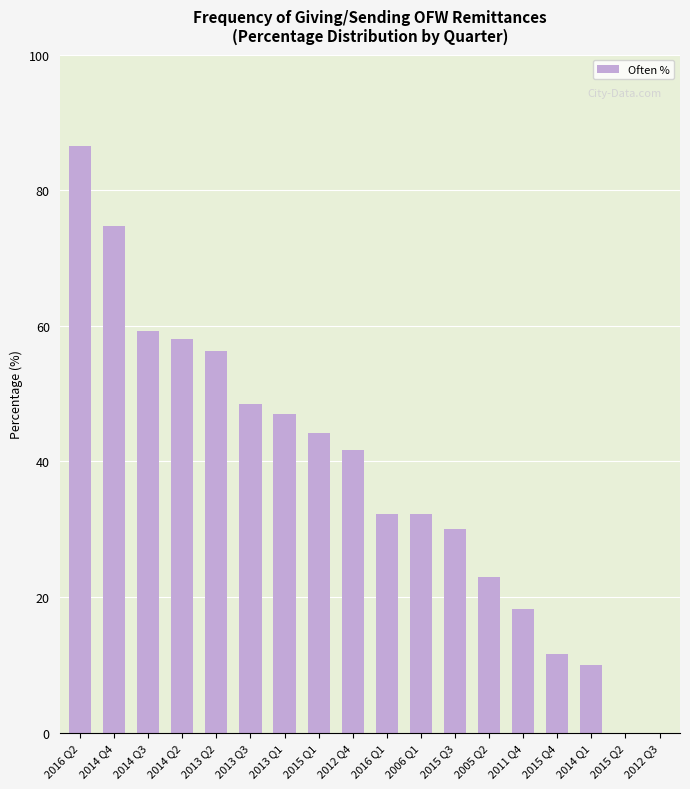

How many distinct data groups are displayed?

1